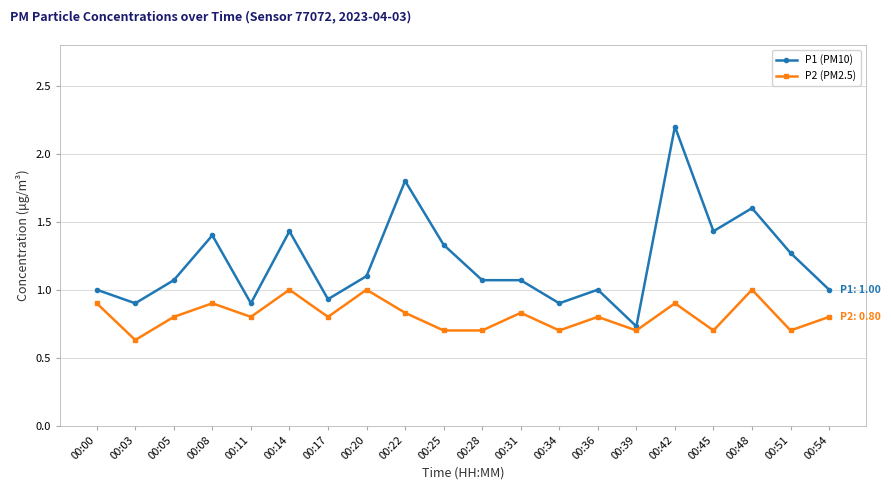

What is the difference between the maximum and minimum values in the P1 (PM10) series?

1.5